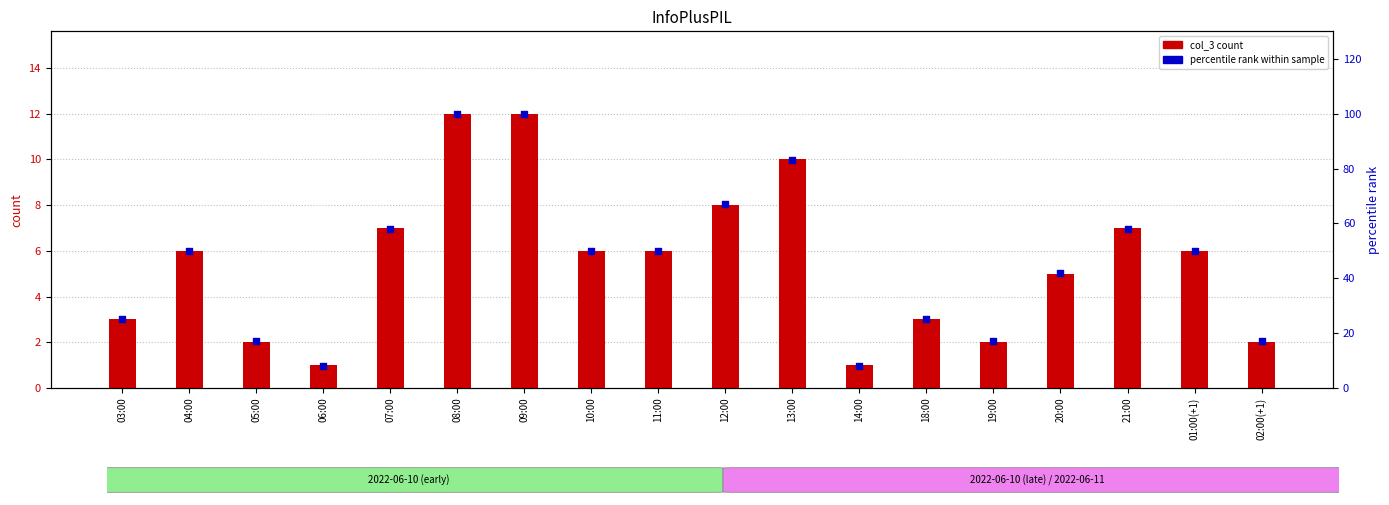

What is the total value across all series at 12:00?

75